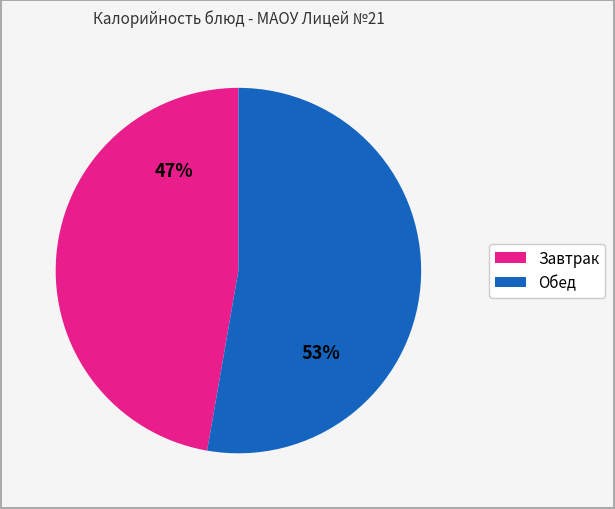

To the nearest percent, what is the average slice percentage?

50%